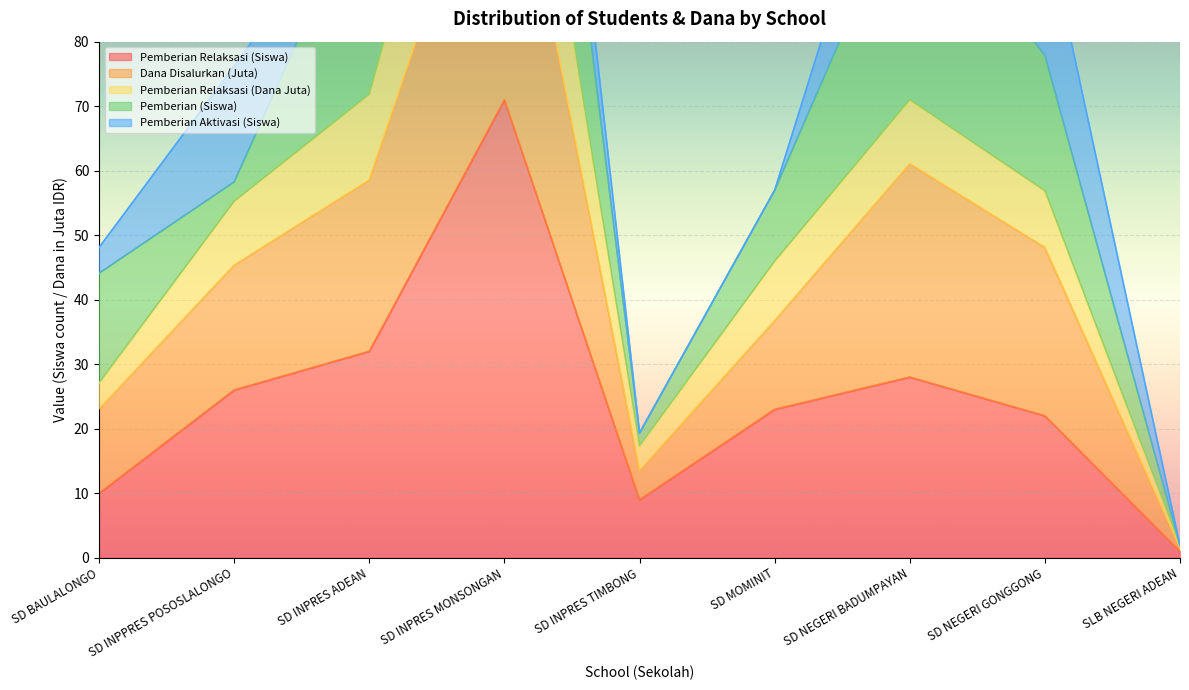

Where does the Pemberian Relaksasi (Siswa) series first go above 23?

SD INPPRES POSOSLALONGO